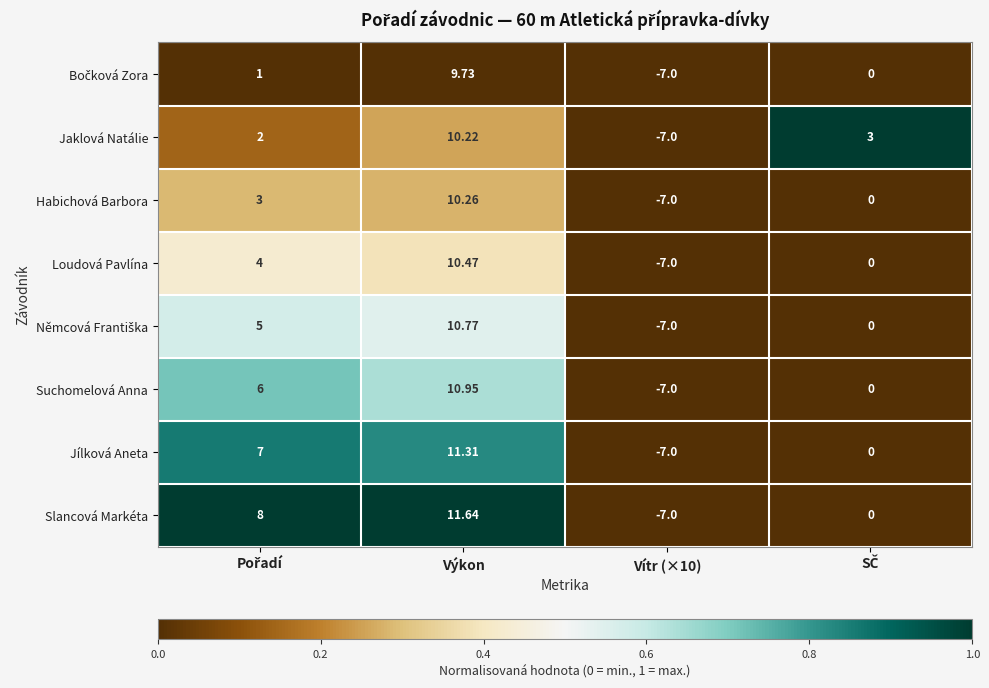

How many series are shown in this chart?

8